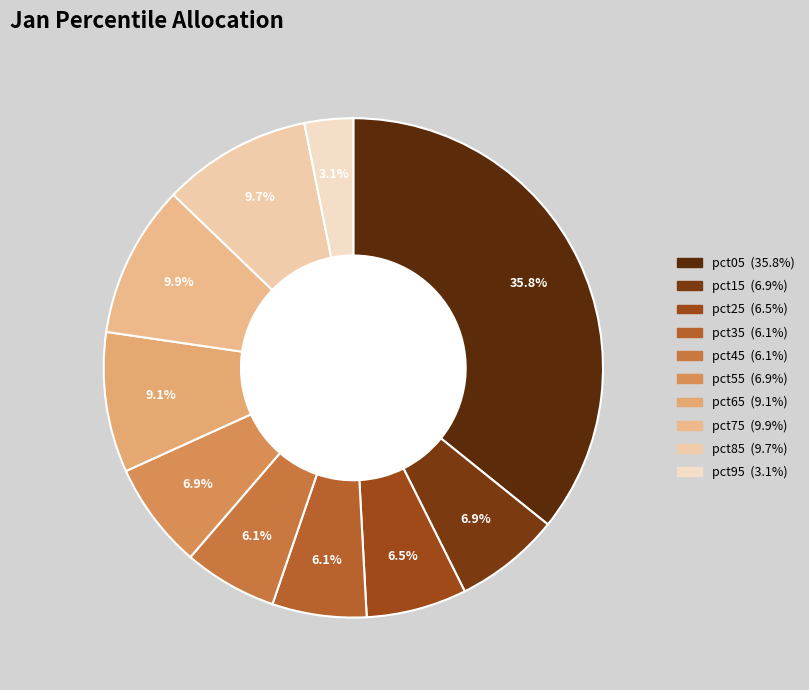

Do pct35 and pct25 together represent more than half of the pie?

No